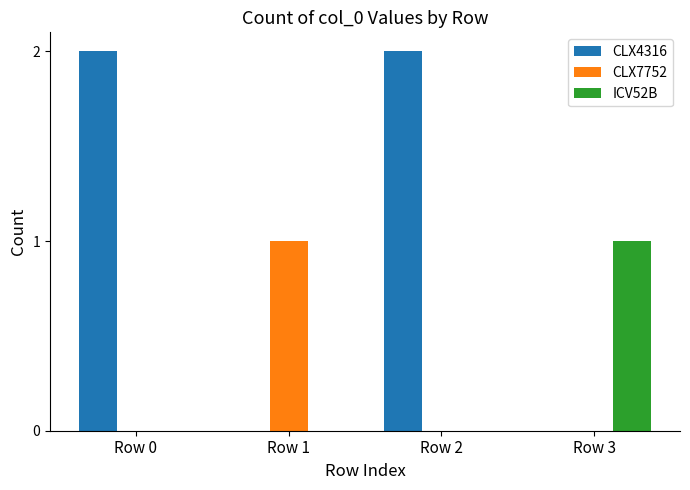

Which series changed the most between Row 2 and Row 3?

CLX4316